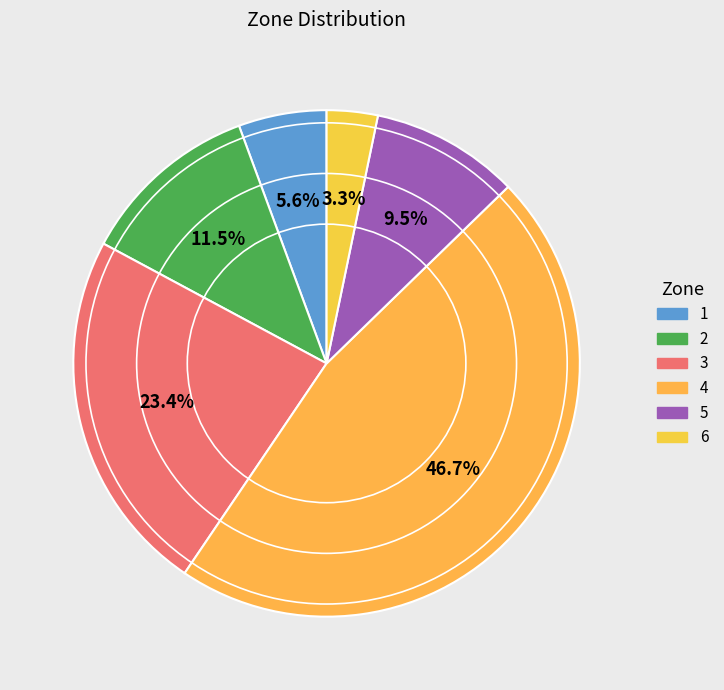

To the nearest percent, what percentage of the pie is 5?

9%